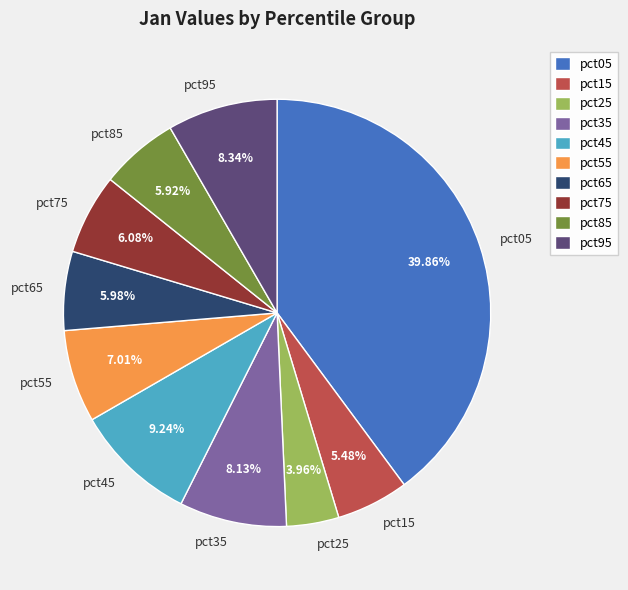

What is the largest slice in the pie chart?

pct05